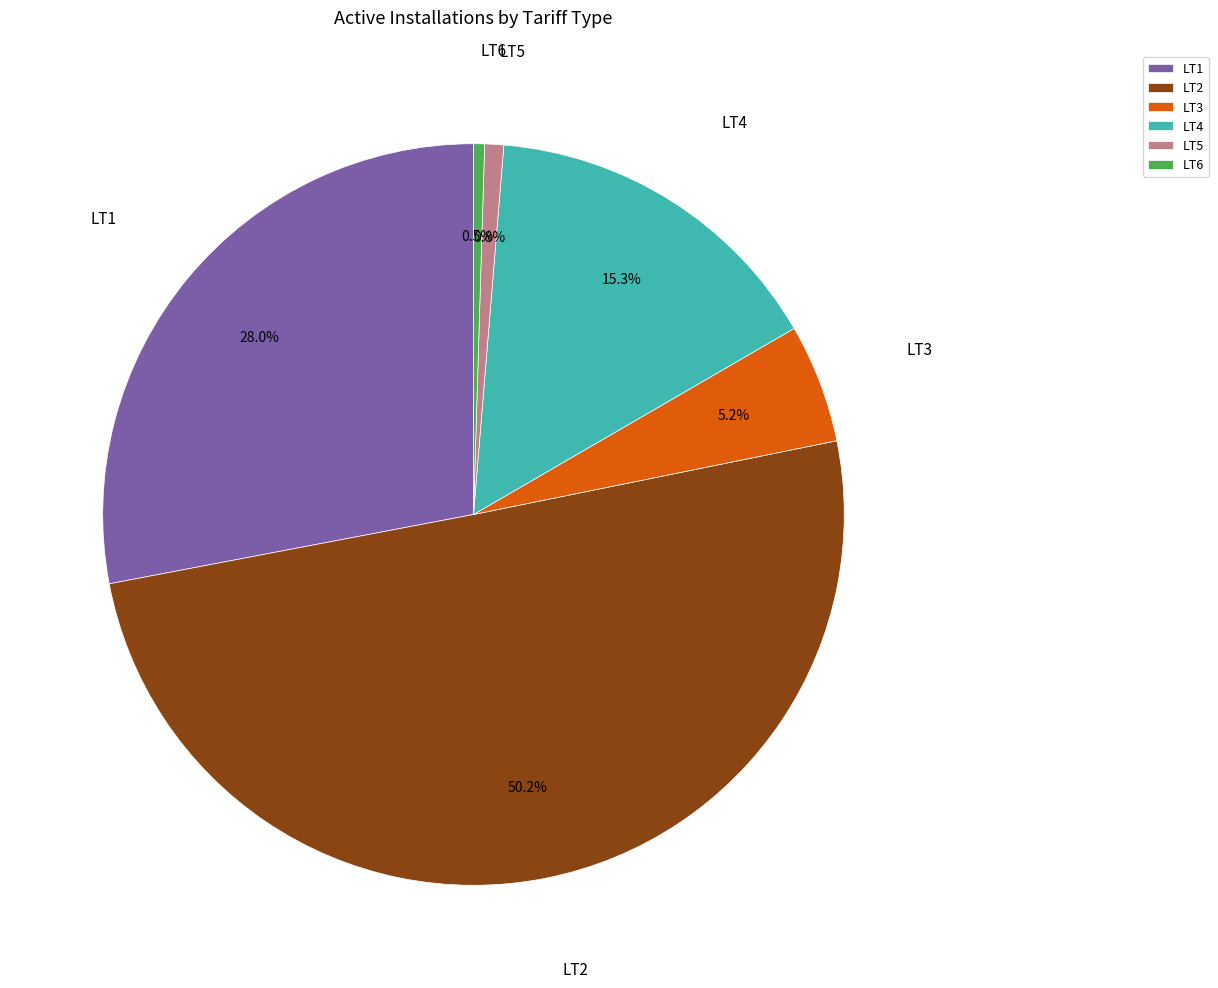

The LT4 slice represents 22% of the pie. True or false?

False